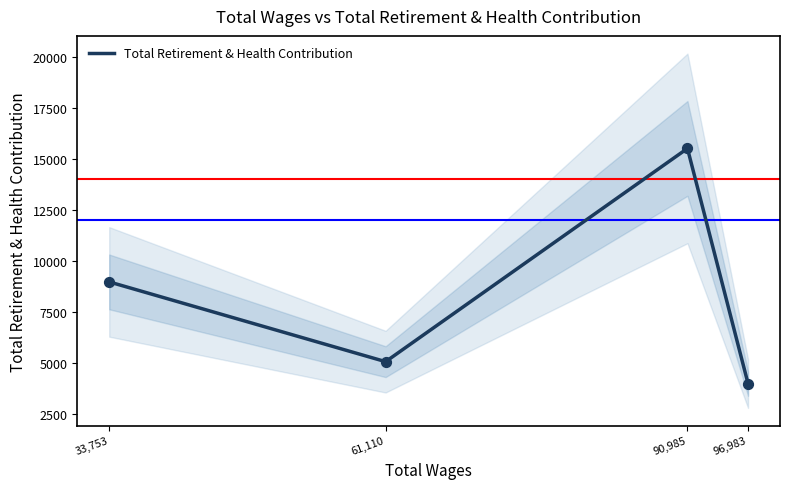

Between 90,985 and 61,110, which is larger?

90,985